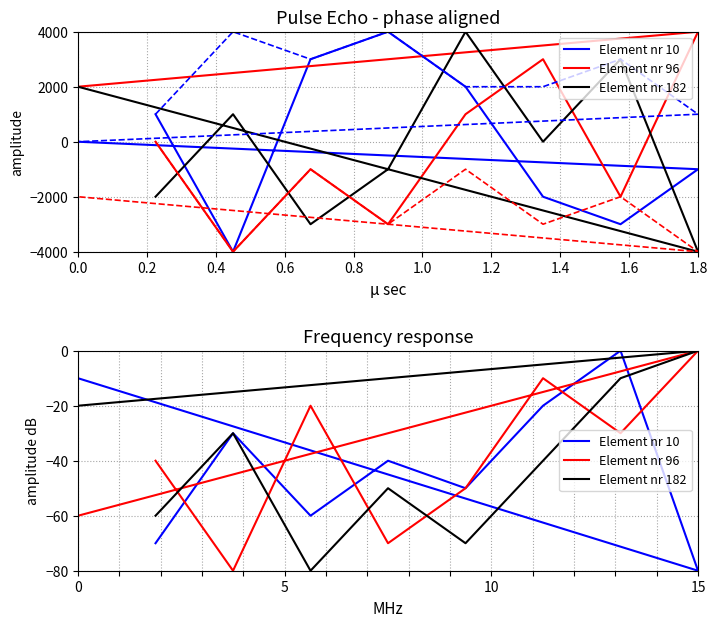

Count the Element nr 182 values in the range -60 to -20.

5